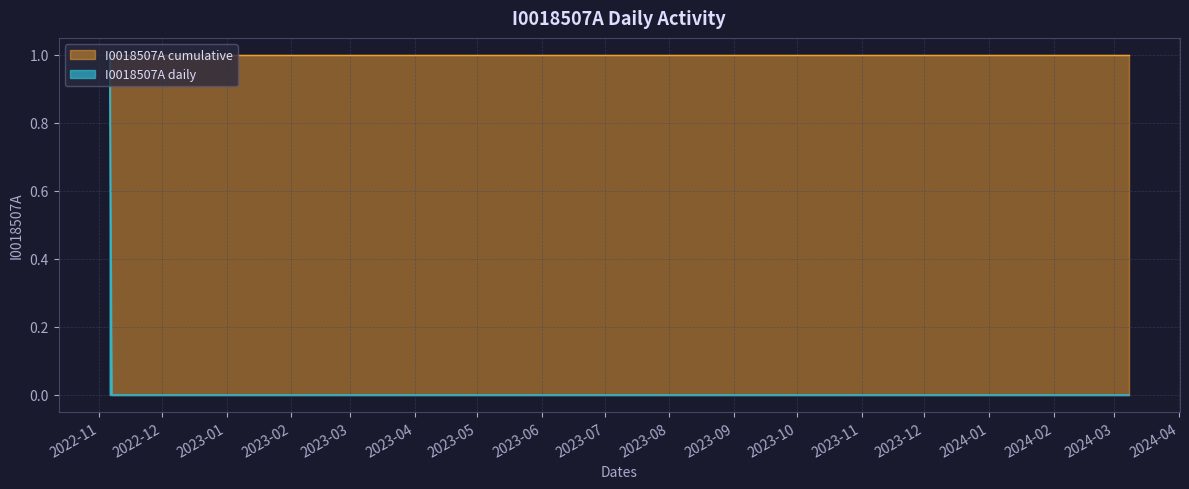

What is the label of the 12th point from the left?

2023-01-22